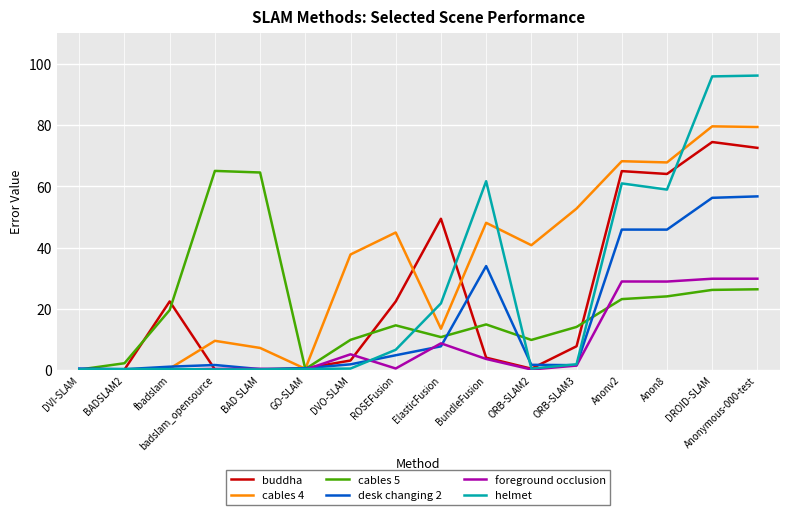

List the series in order of their peak value, lowest first.

foreground occlusion, desk changing 2, cables 5, buddha, cables 4, helmet